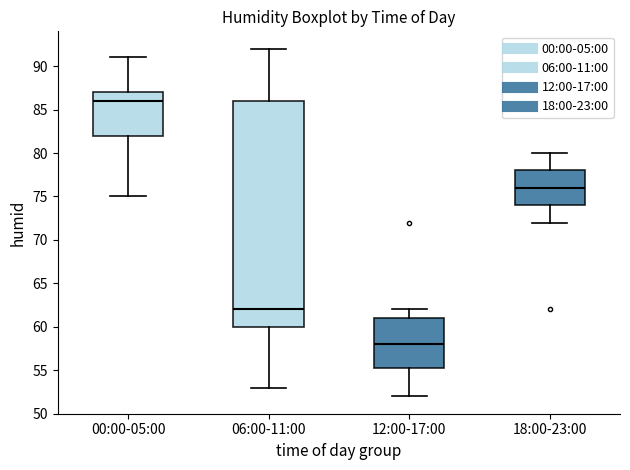

Which box is the tallest, from its lower edge to its upper edge?

06:00-11:00